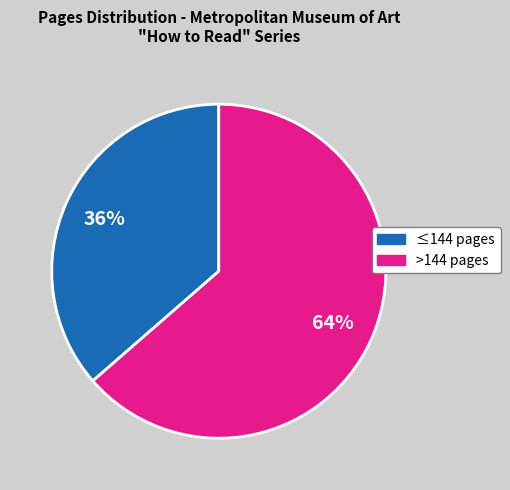

Is there a majority slice in this chart?

Yes